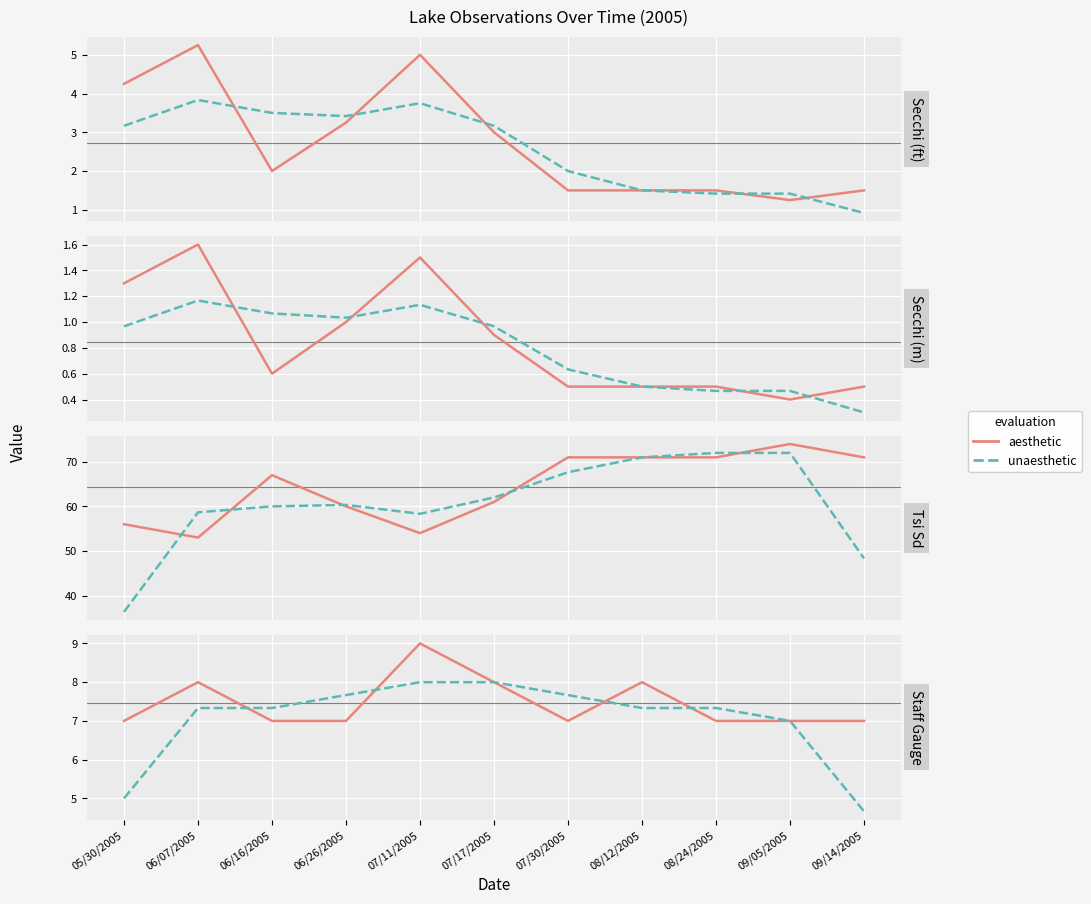

At 07/11/2005, list the series in order from largest to smallest.

aesthetic, unaesthetic